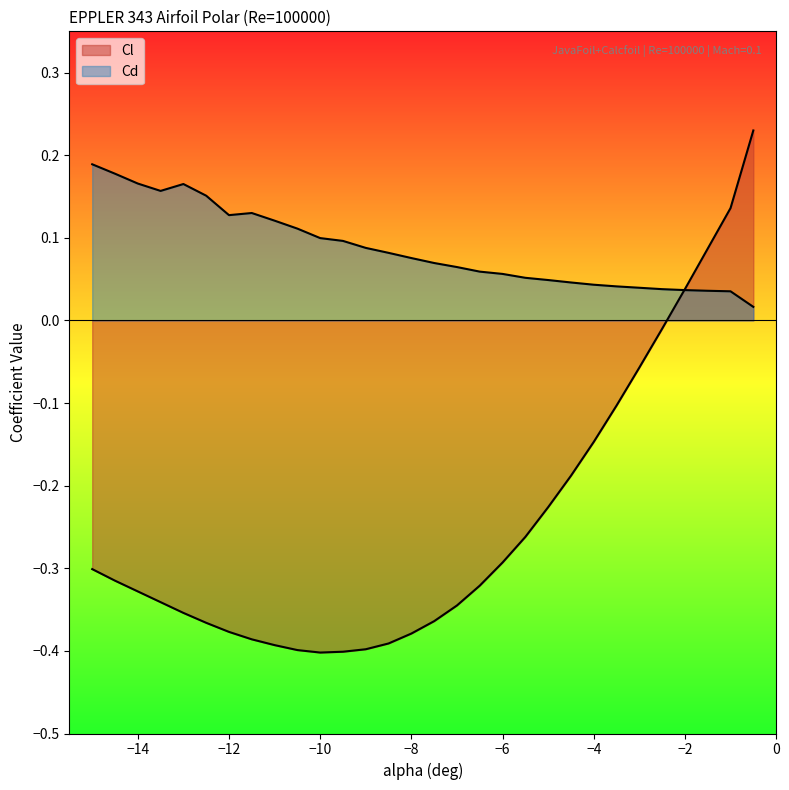

What is the label of the 8th point from the left?

-11.5